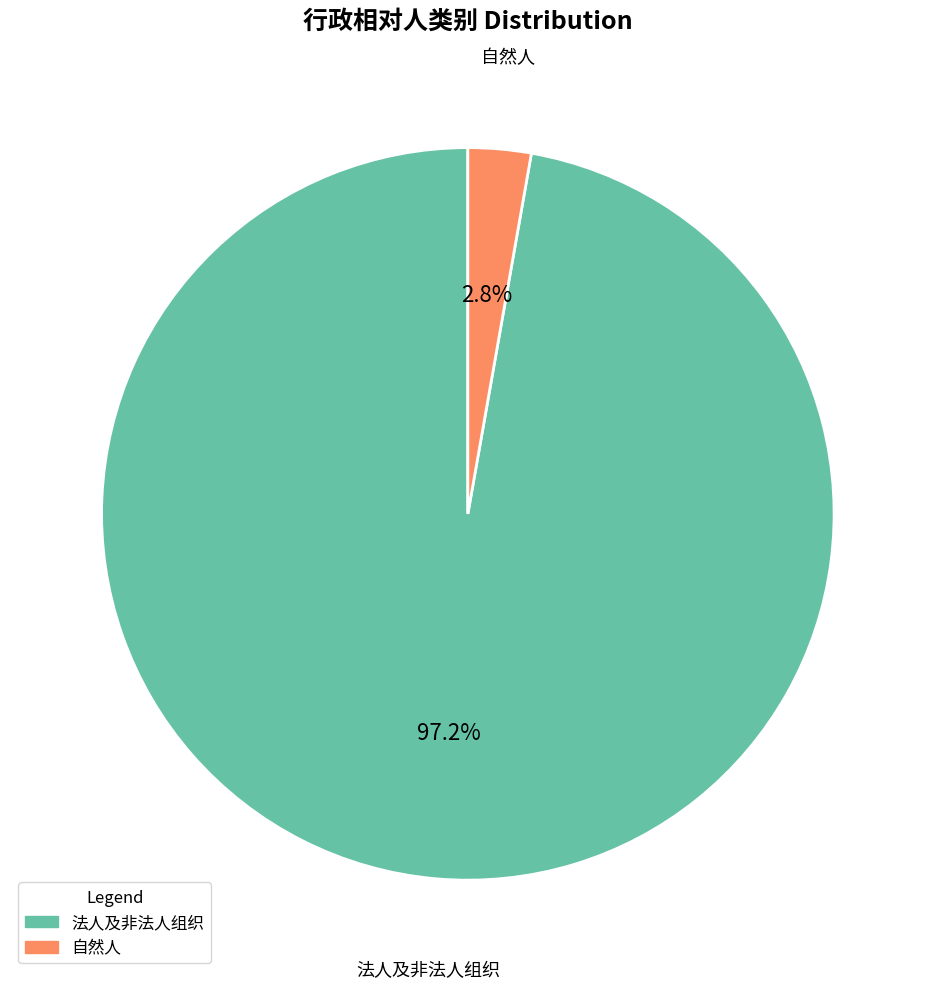

Which category has the smallest portion of the pie?

自然人